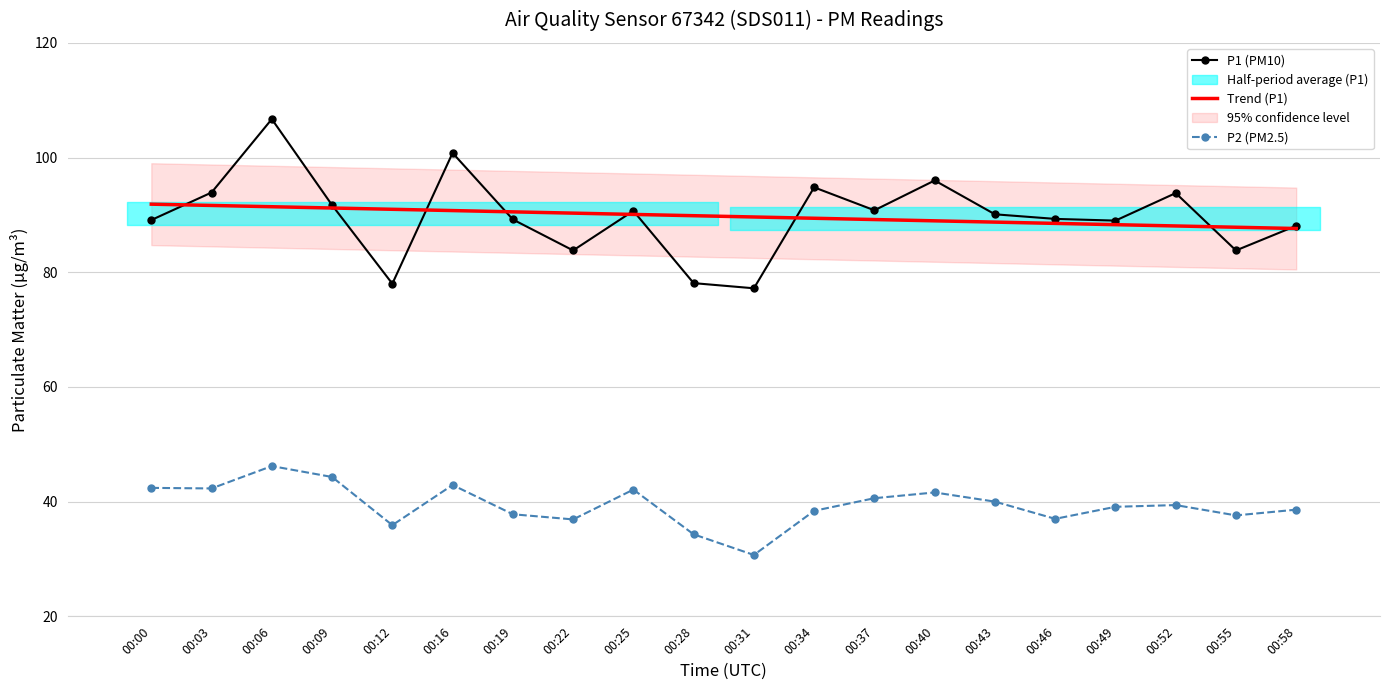

True or false: P2 (PM2.5) and Trend (P1) cross at least once.

False